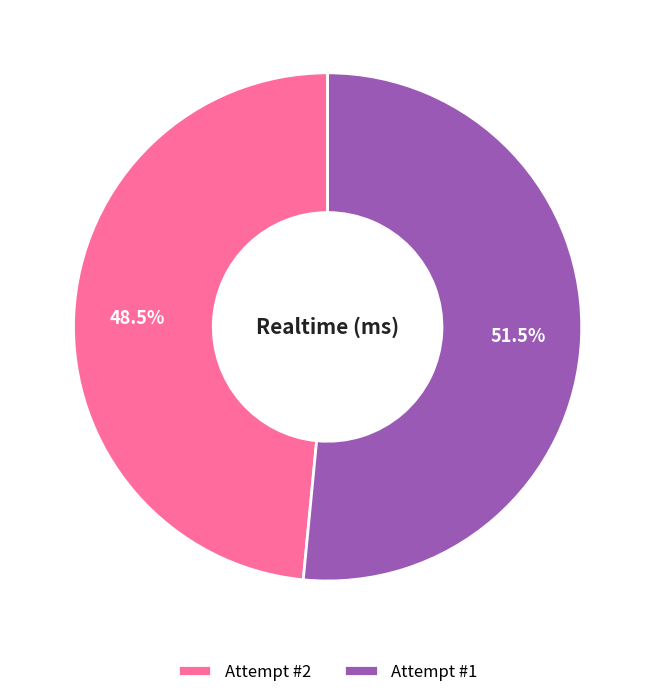

What portion of the pie excludes Attempt #2?

51.5%